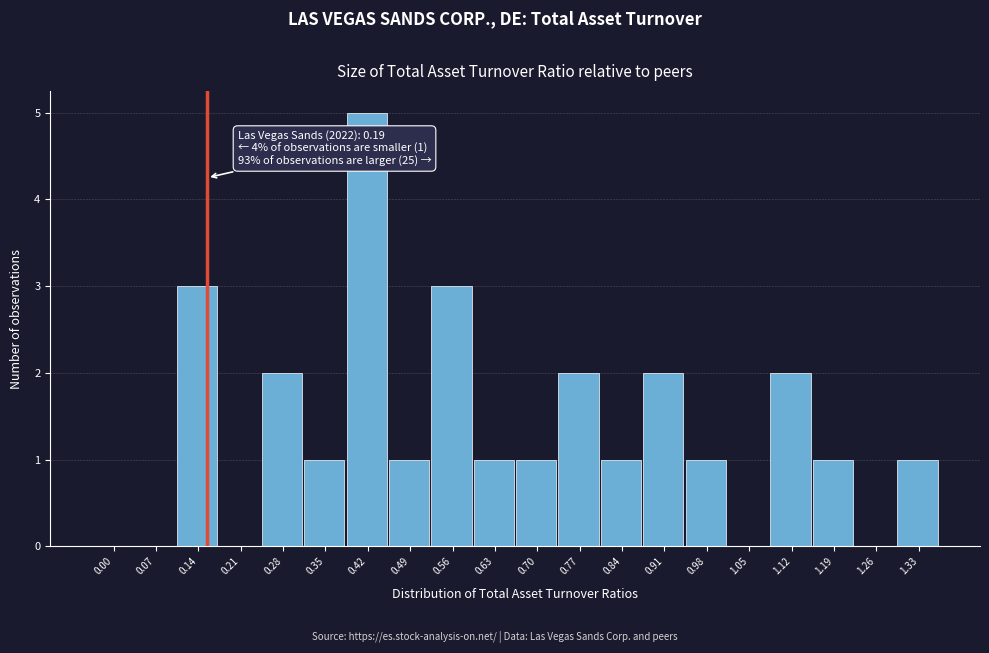

Reading left to right, what are all the values shown in this chart?

0.00=0	0.07=0	0.14=3	0.21=0	0.28=2	0.35=1	0.42=5	0.49=1	0.56=3	0.63=1	0.70=1	0.77=2	0.84=1	0.91=2	0.98=1	1.05=0	1.12=2	1.19=1	1.26=0	1.33=1